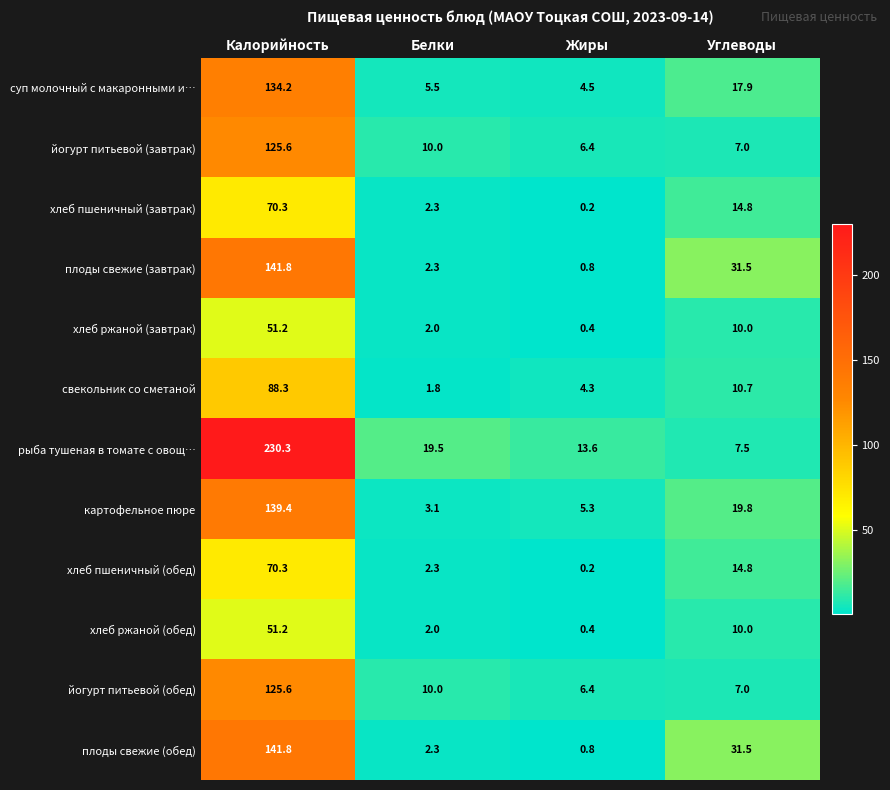

What is the difference between the maximum and minimum values in the йогурт питьевой (обед) series?

119.2